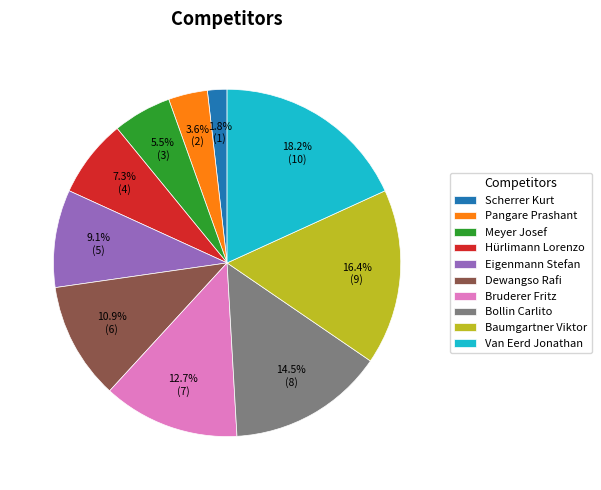

Is Baumgartner Viktor the majority of the pie?

No